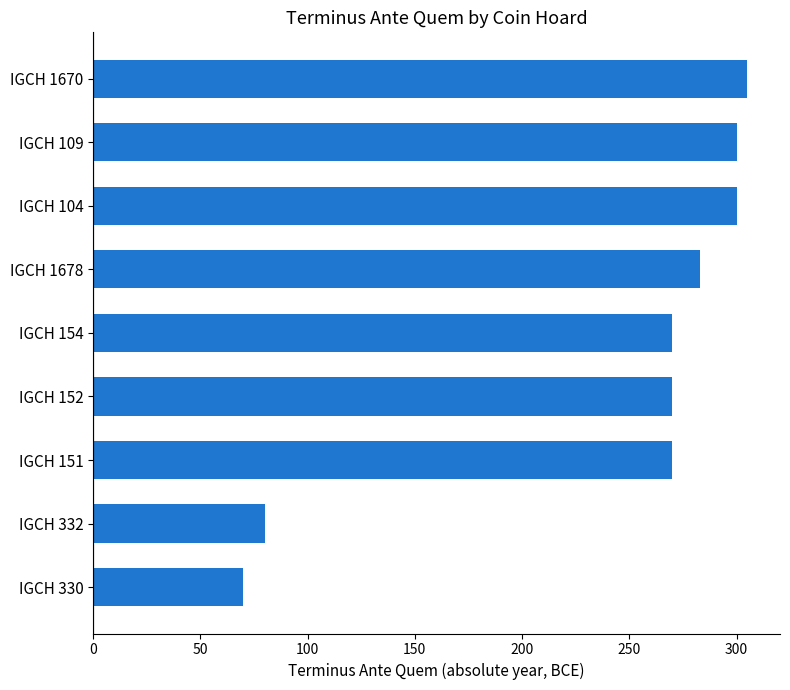

Is it true that the value at IGCH 151 is 406?

False